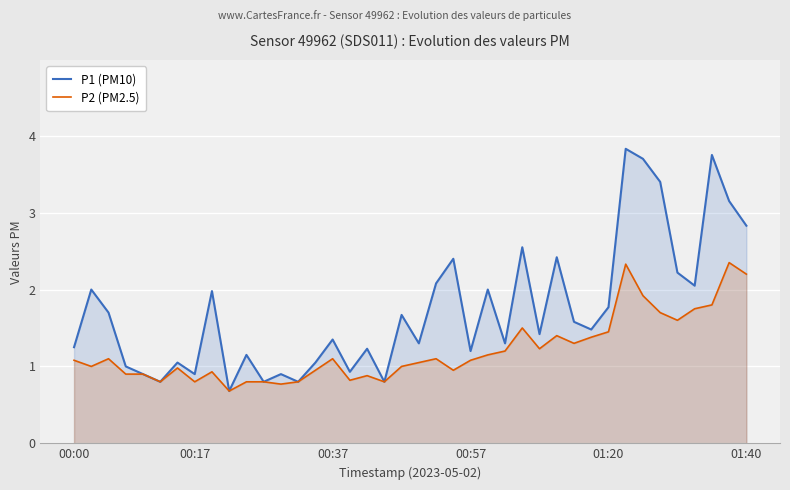

Is it true that P1 (PM10) equals 6.0 at 34?

False